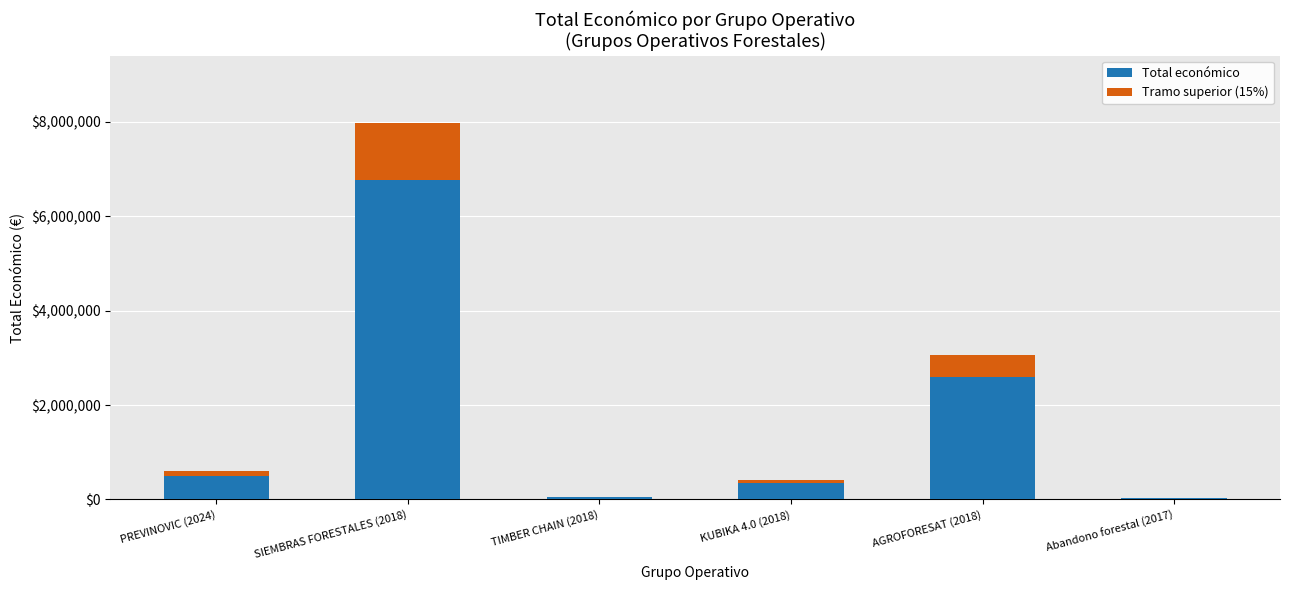

What is the label of the 3rd bar from the left?

TIMBER CHAIN (2018)